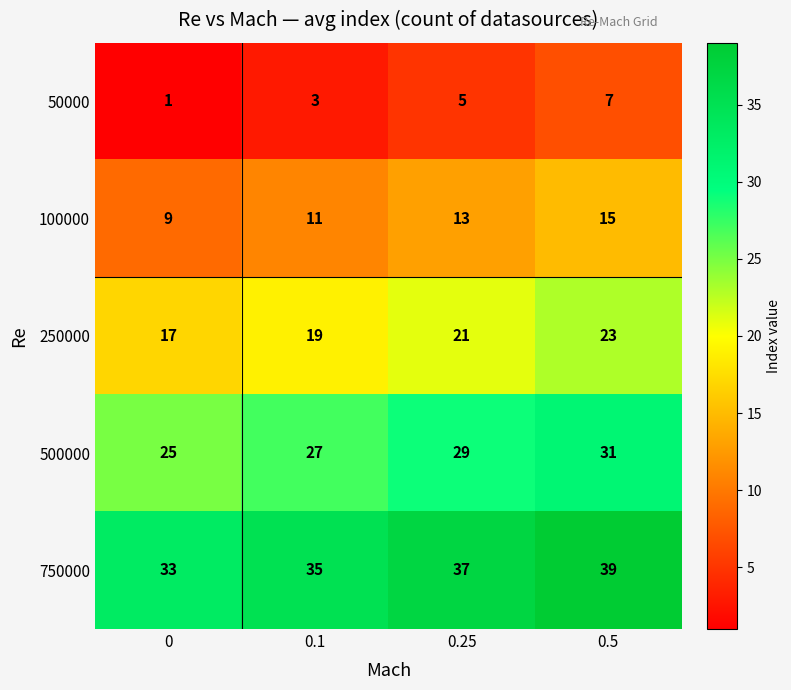

How many values in the 50000 series are below 5?

2